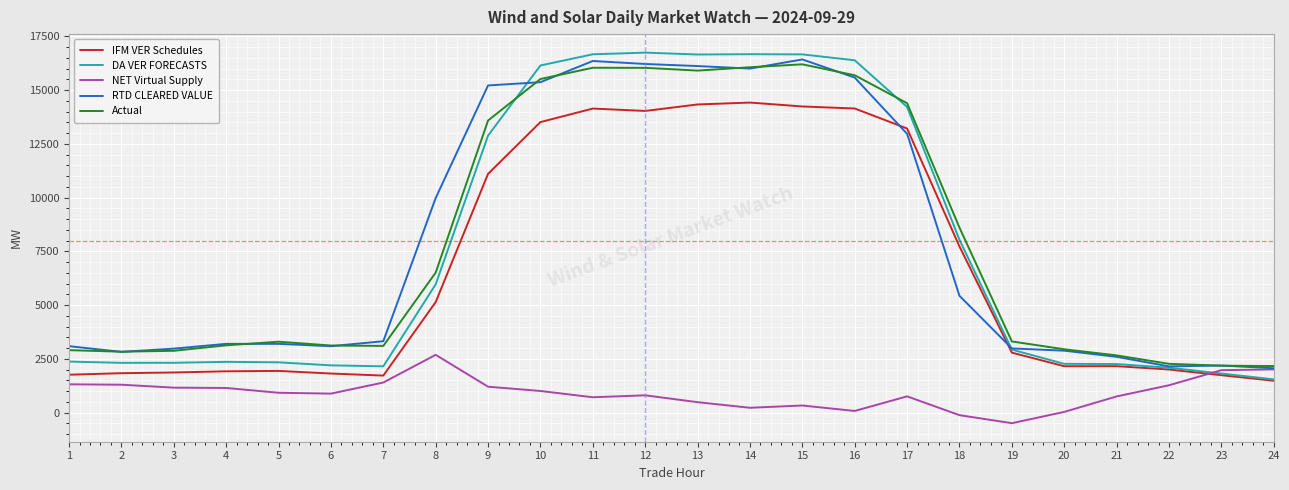

What is the lowest value of the Actual series?

2163.6